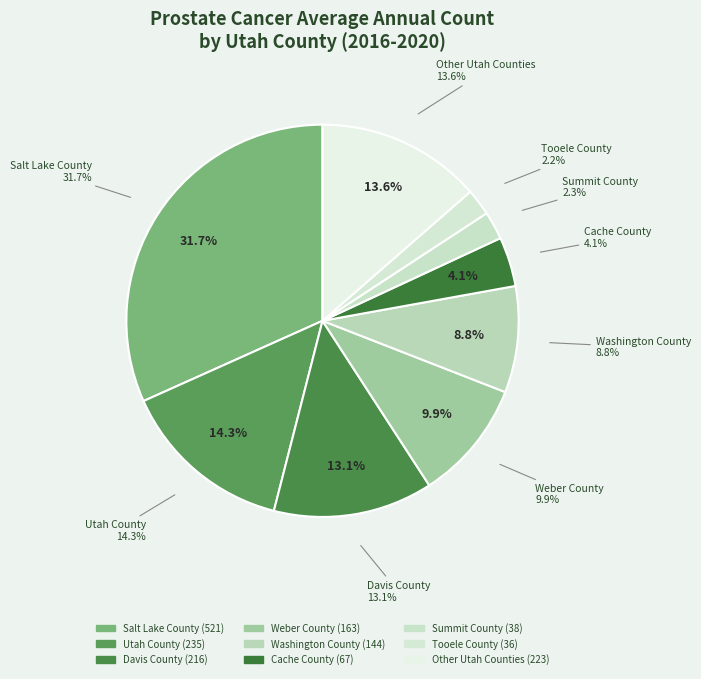

The Washington County slice represents 9% of the pie. True or false?

True